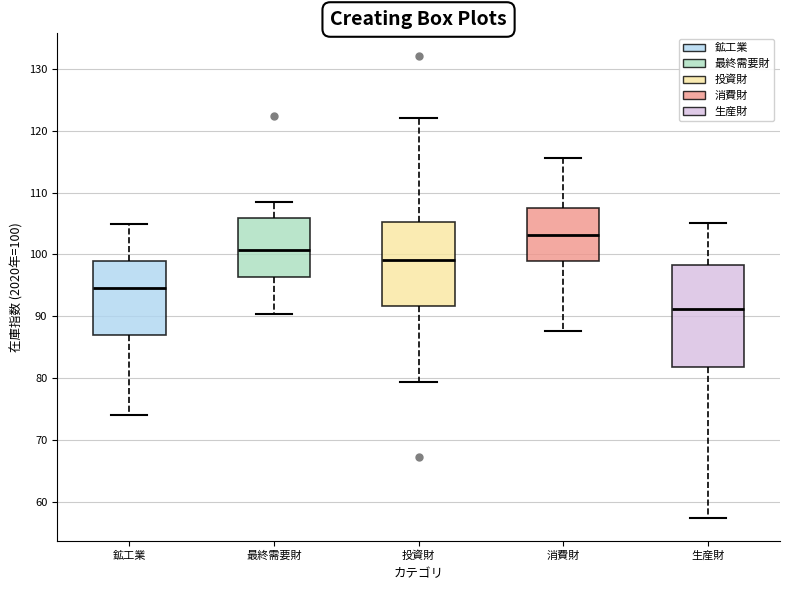

Reading left to right, transcribe this box plot: for each box, give where its median line is, the range the box spans, and where its two whiskers end, as read against the y-axis. The values are not printed on the chart, so give them approximately, as read against the axis.

鉱工業: median 95, box 87 to 99, whiskers 74 to 105
最終需要財: median 101, box 96 to 106, whiskers 90 to 108
投資財: median 99, box 92 to 105, whiskers 79 to 122
消費財: median 103, box 99 to 108, whiskers 88 to 116
生産財: median 91, box 82 to 98, whiskers 57 to 105